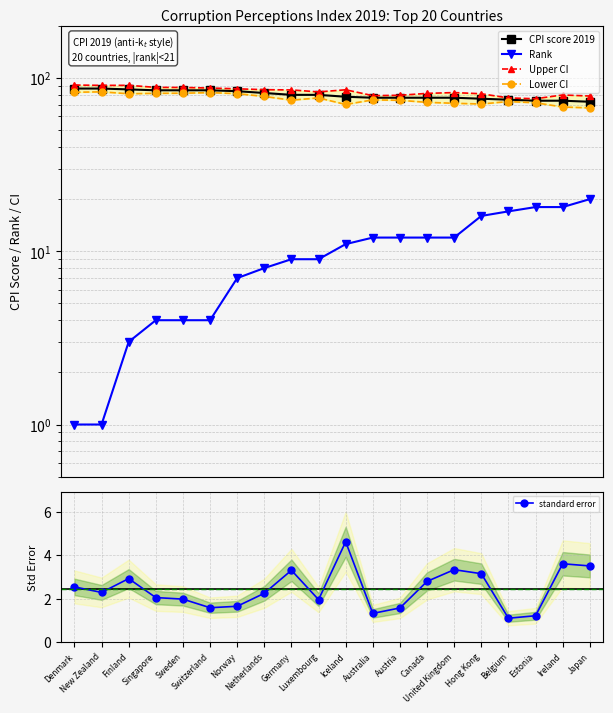

The Upper CI series shows 18.1 at Iceland. True or false?

False